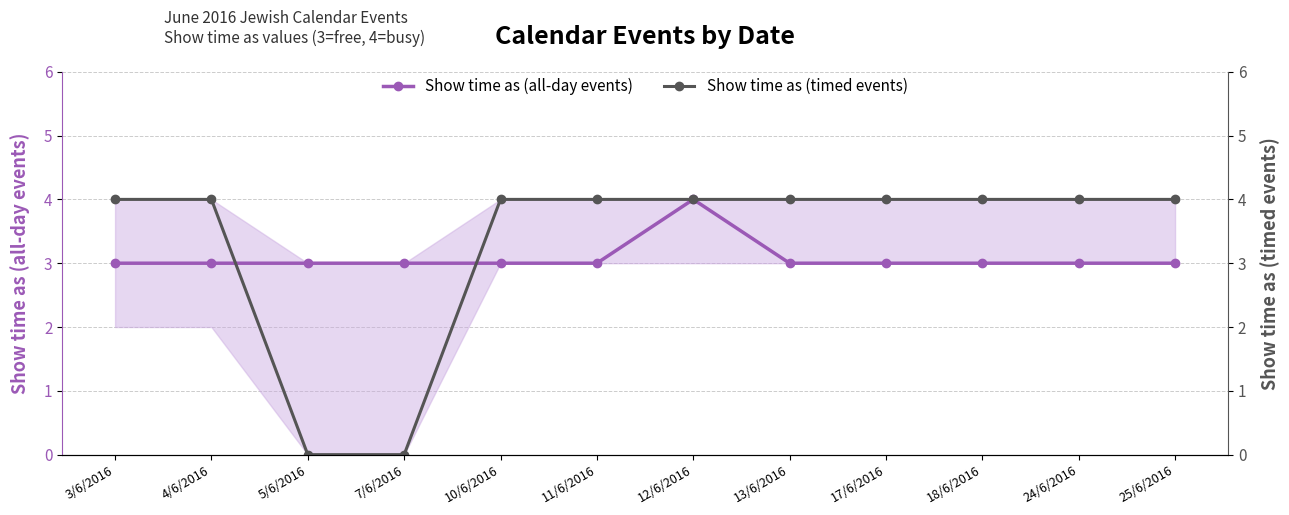

True or false: Show time as (timed events) has more than 1 points higher than both neighbors.

False